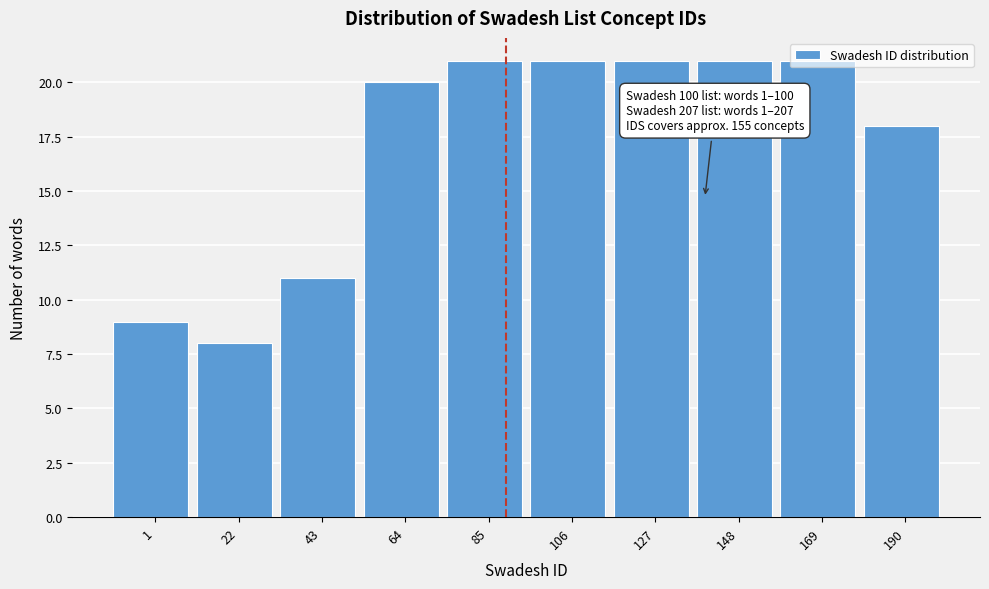

What is the change in value from 64 to 169?

+1